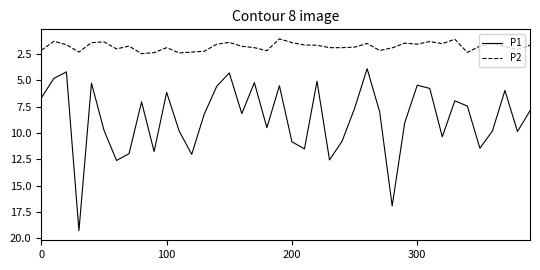

True or false: P2 and P1 intersect in this chart.

False